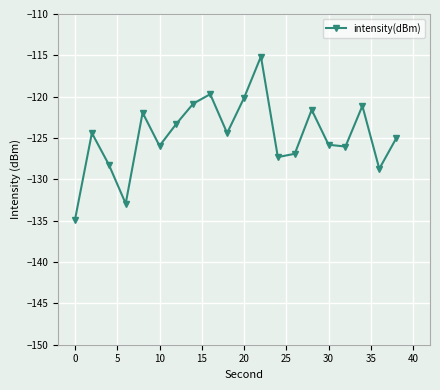

What is the value of the 5th point from the left?

-121.9